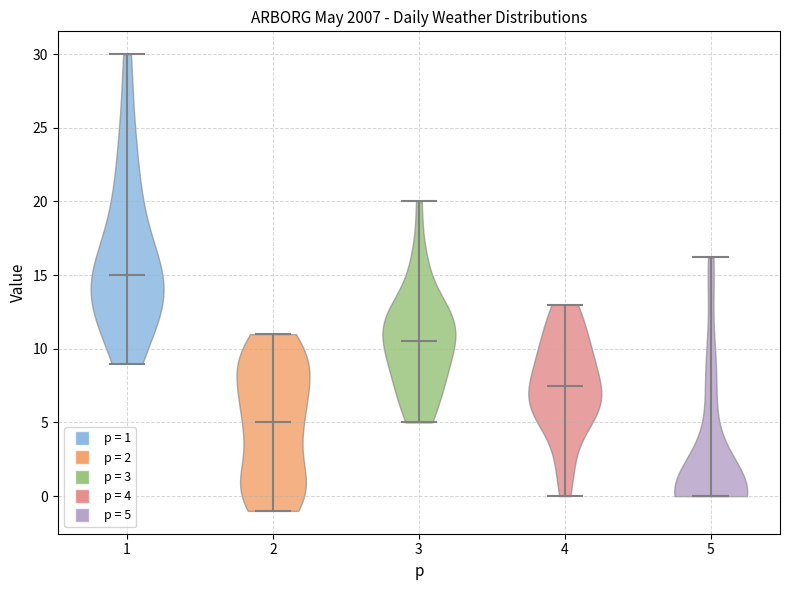

What is the highest point the violin at x = 1 reaches on the y-axis? The values are not printed on the chart, so give them approximately, as read against the axis.

30.0